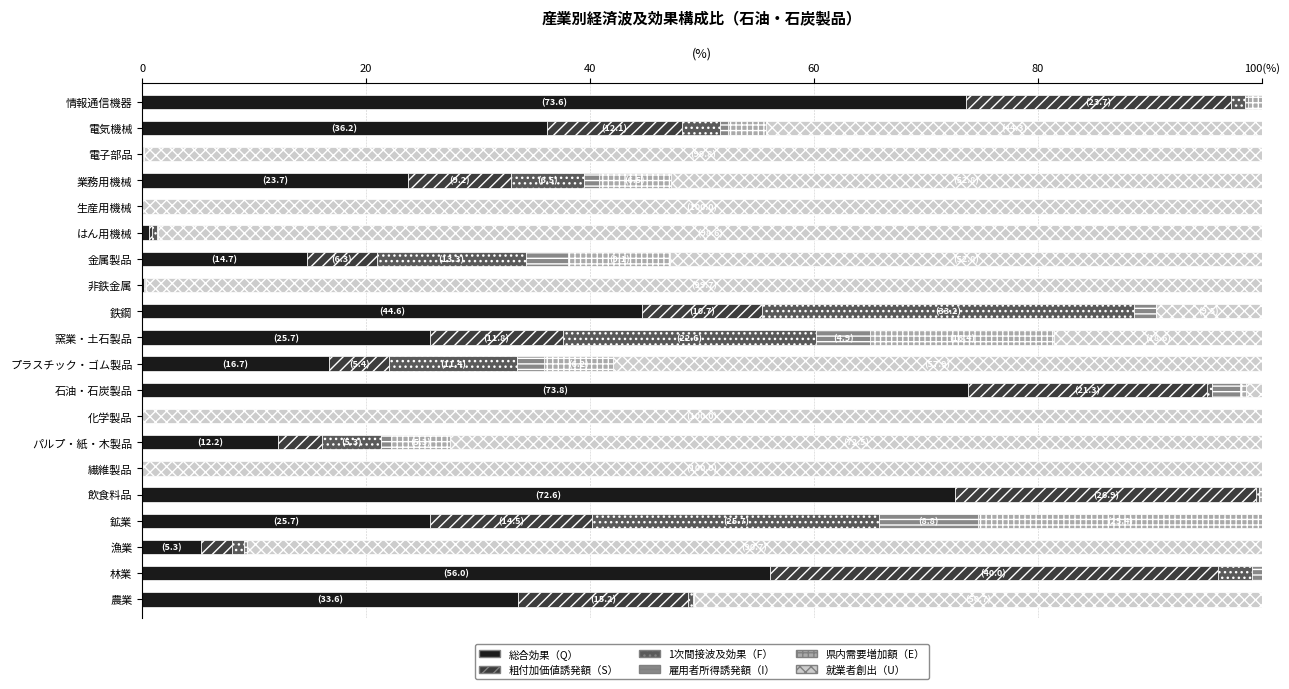

What are all the series names shown in the legend?

総合効果（Q）, 粗付加価値誘発額（S）, 1次間接波及効果（F）, 雇用者所得誘発額（I）, 県内需要増加額（E）, 就業者創出（U）